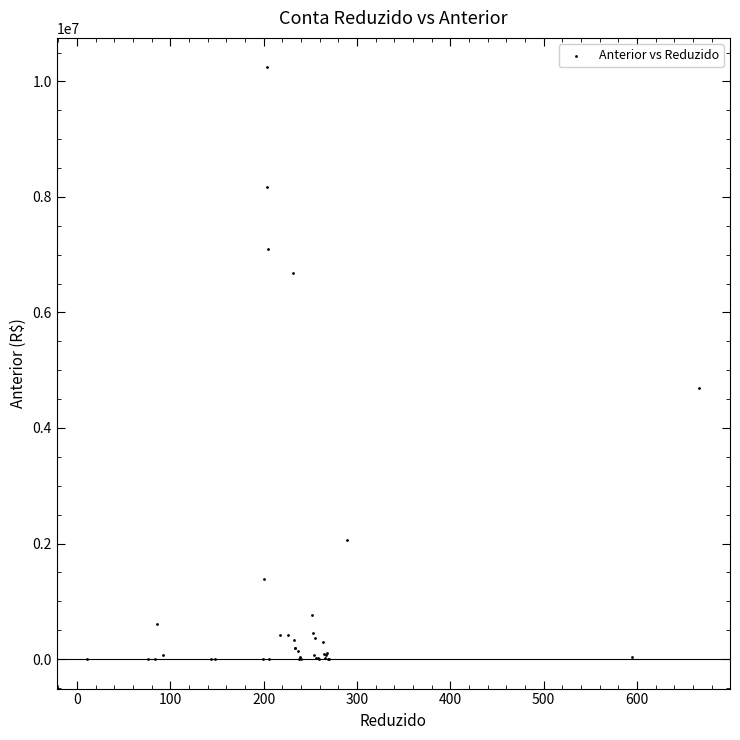

What Y value in the scatter plot is closest to 5121292?

4694385.4